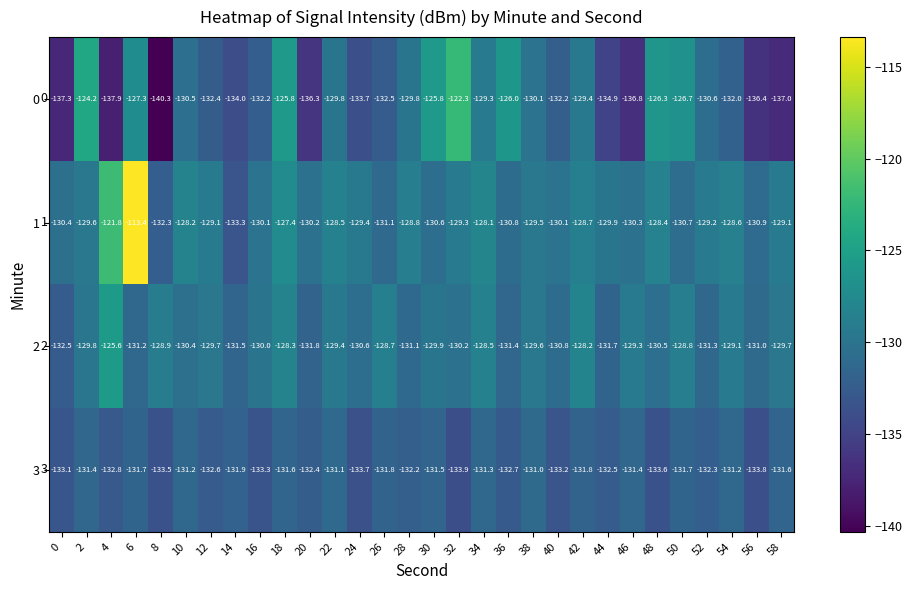

At which category does the chart reach its peak across all series?

6